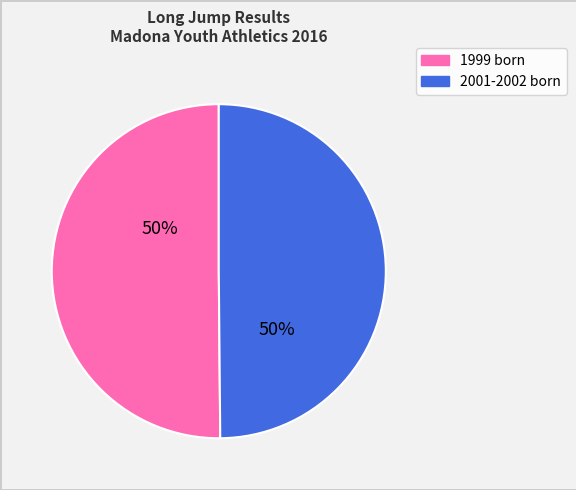

To the nearest percent, what is the average slice percentage?

50%